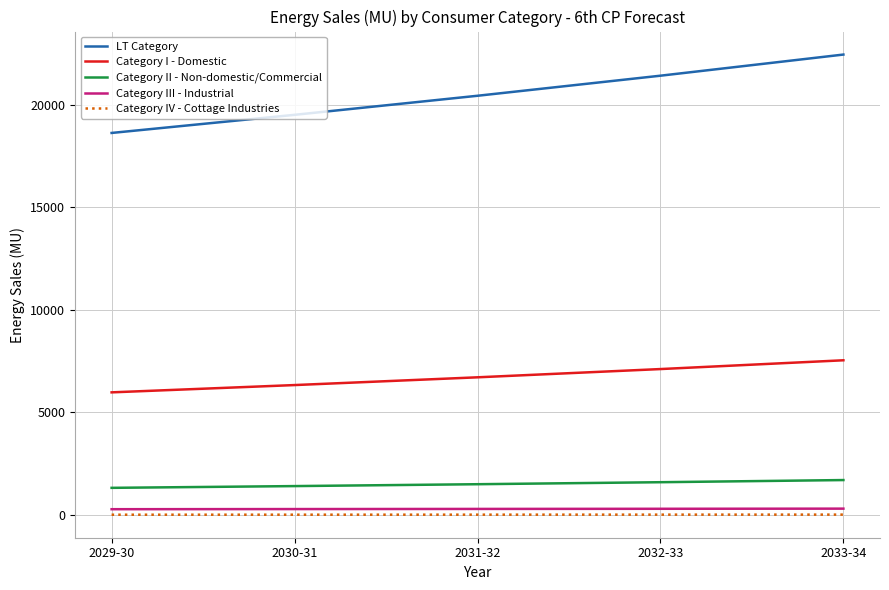

Where does the Category I - Domestic series first go above 6709?

2031-32